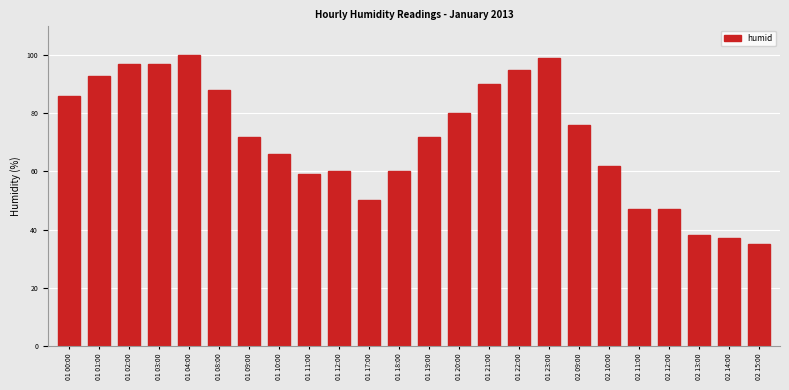

True or false: the data shows 47 at 02 11:00.

True